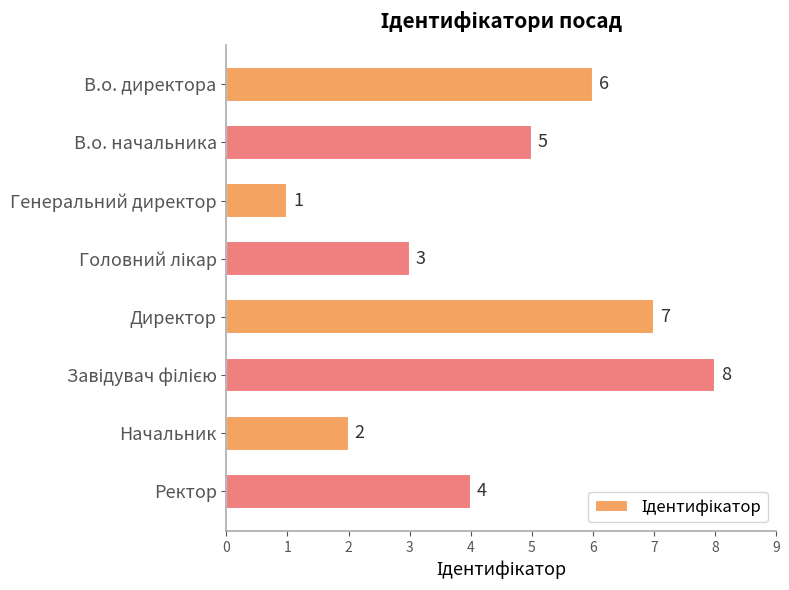

The chart shows a value of 7 at Директор. True or false?

True